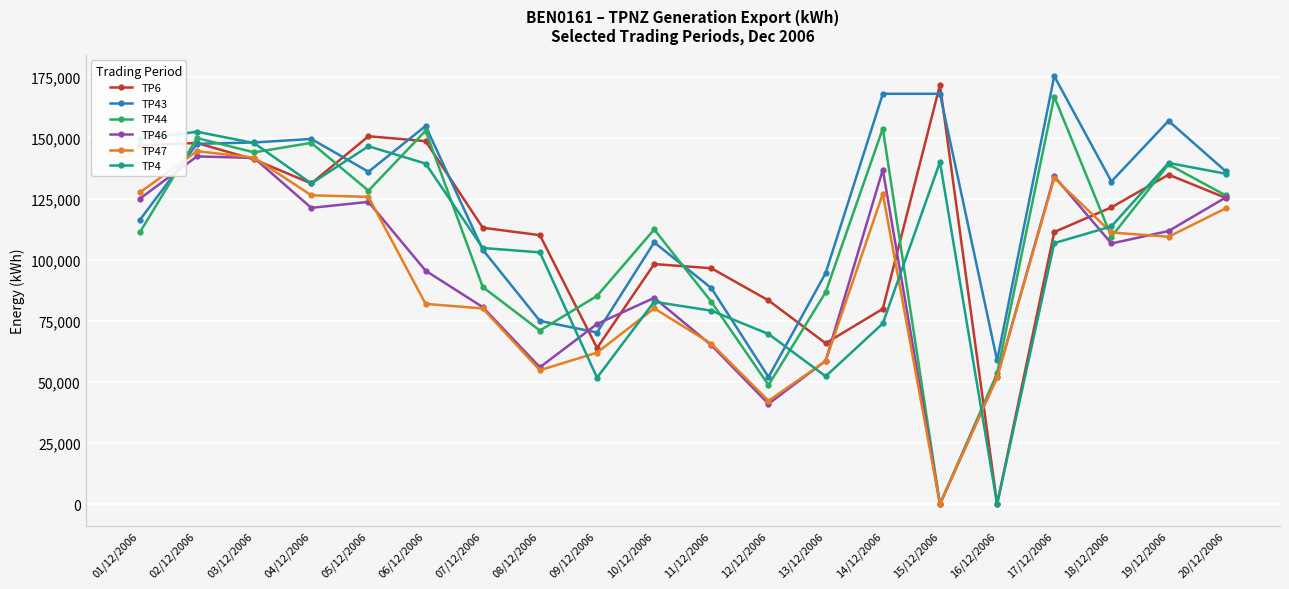

Does the chart have visible grid lines?

Yes